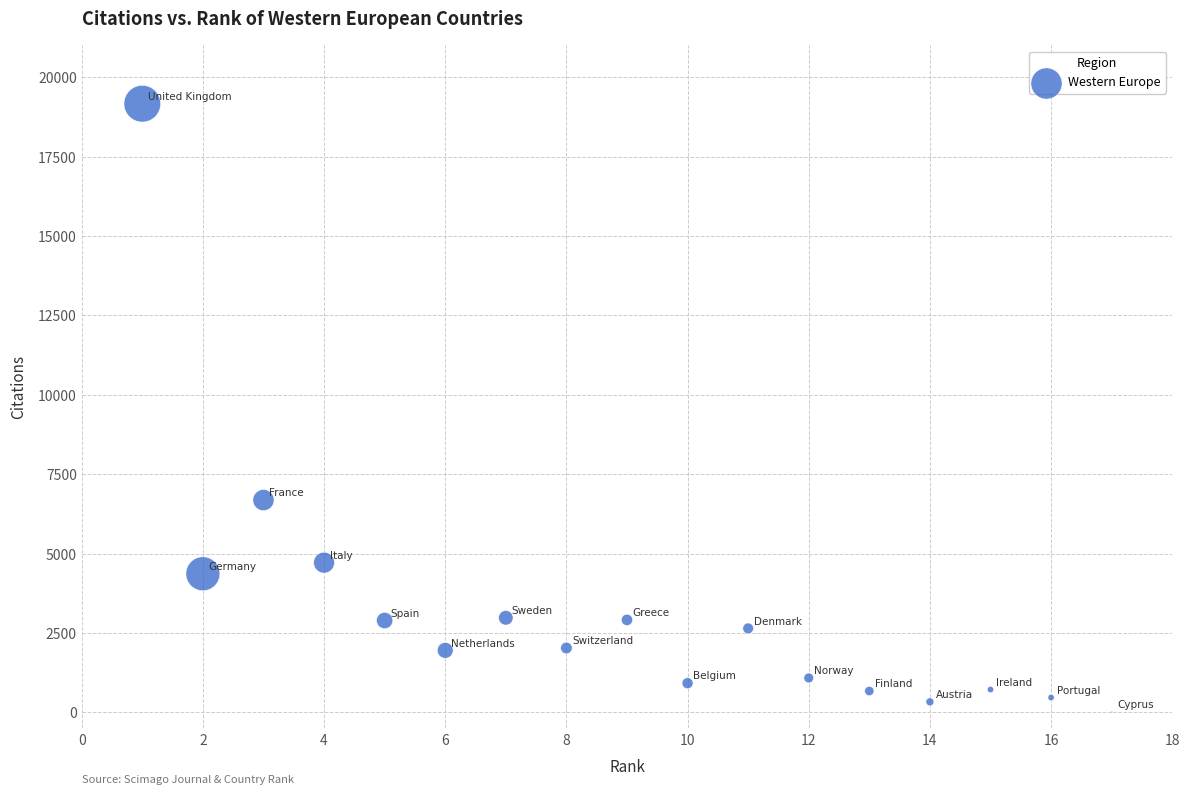

What Y value in the scatter plot is closest to 9589?

6688